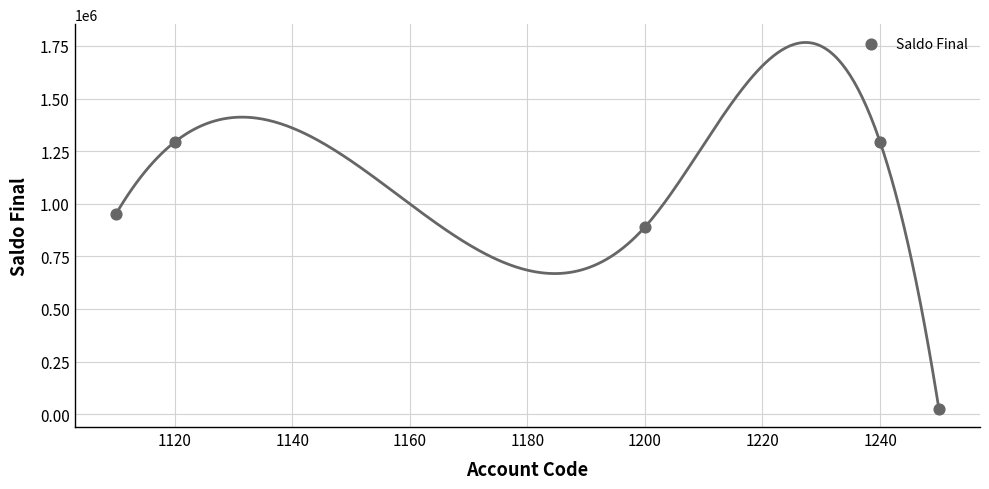

What is the average X value?

1184.0